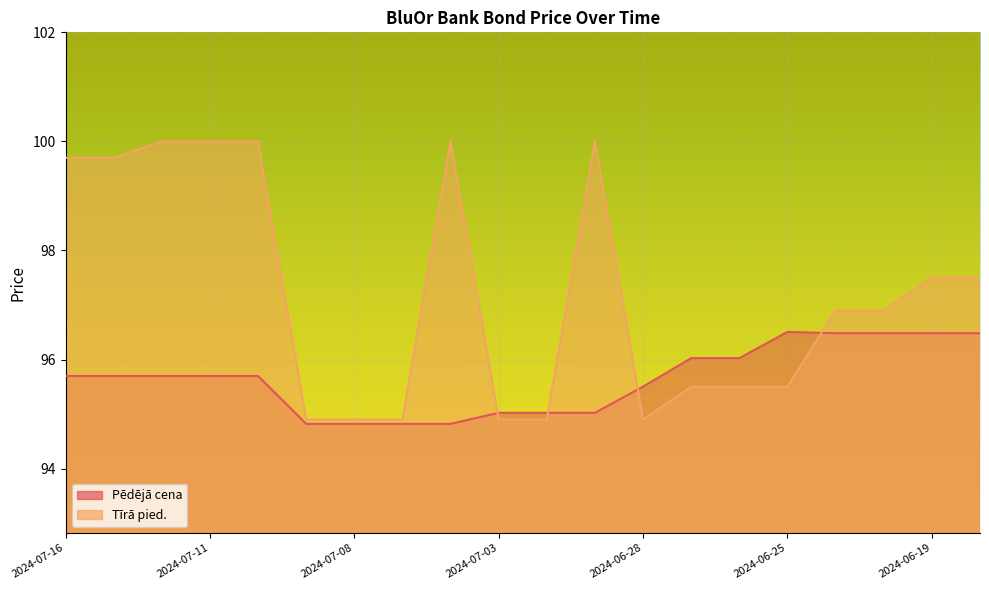

At which label is Tīrā pied. closest to 97?

2024-06-21